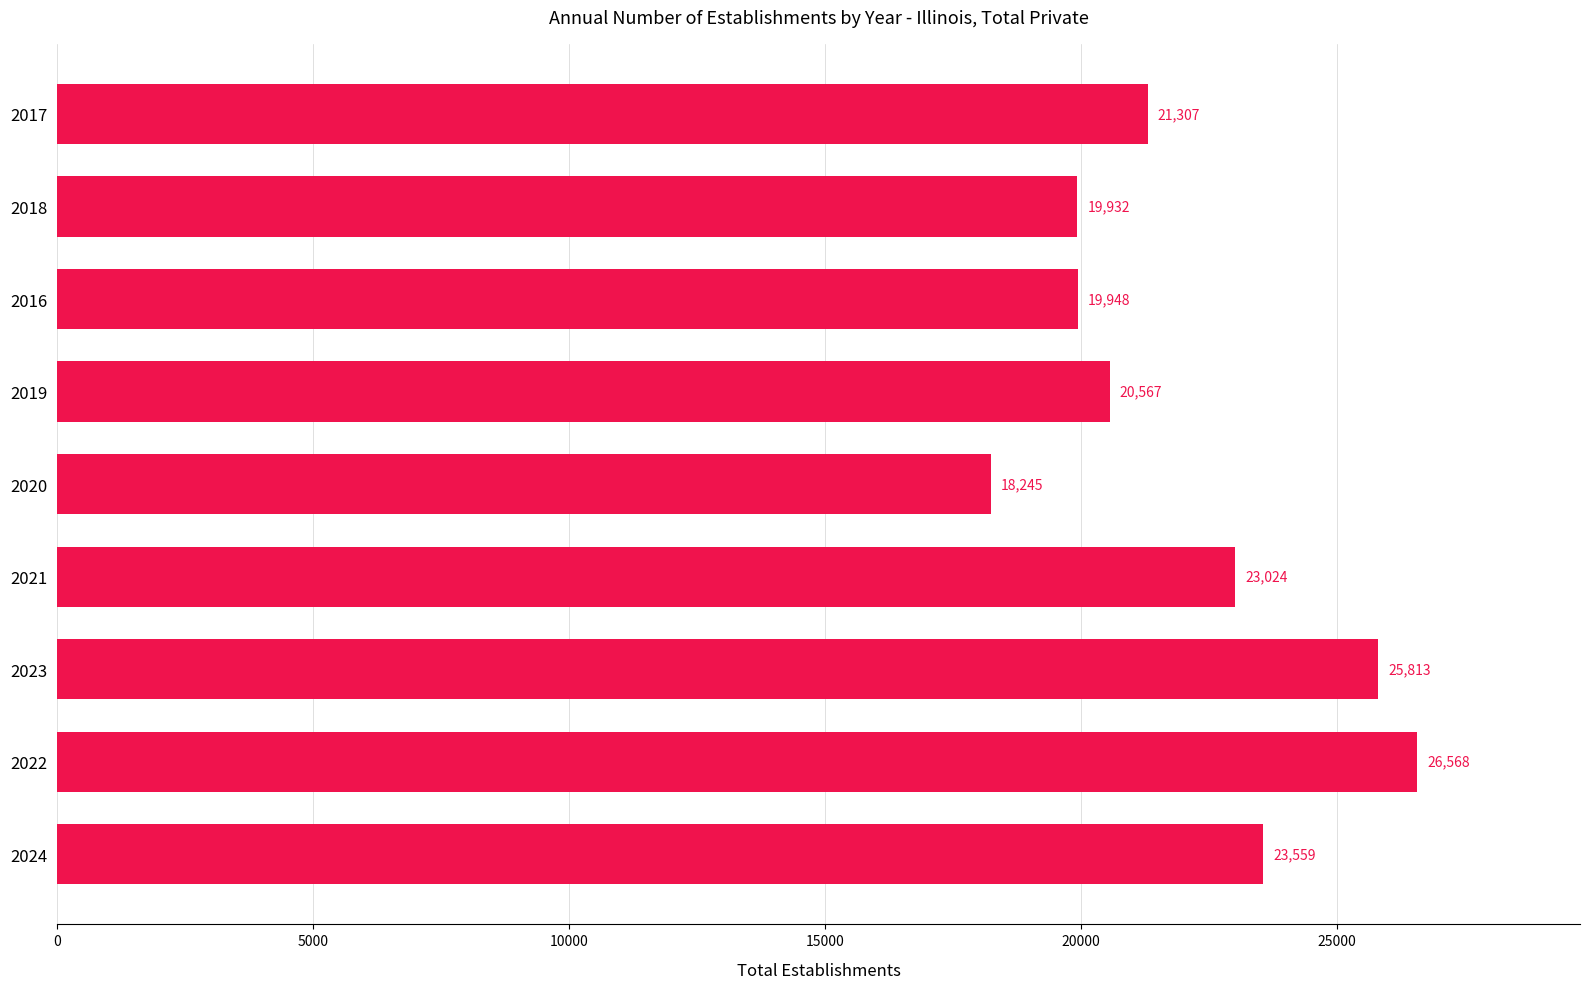

How many distinct data groups are displayed?

1